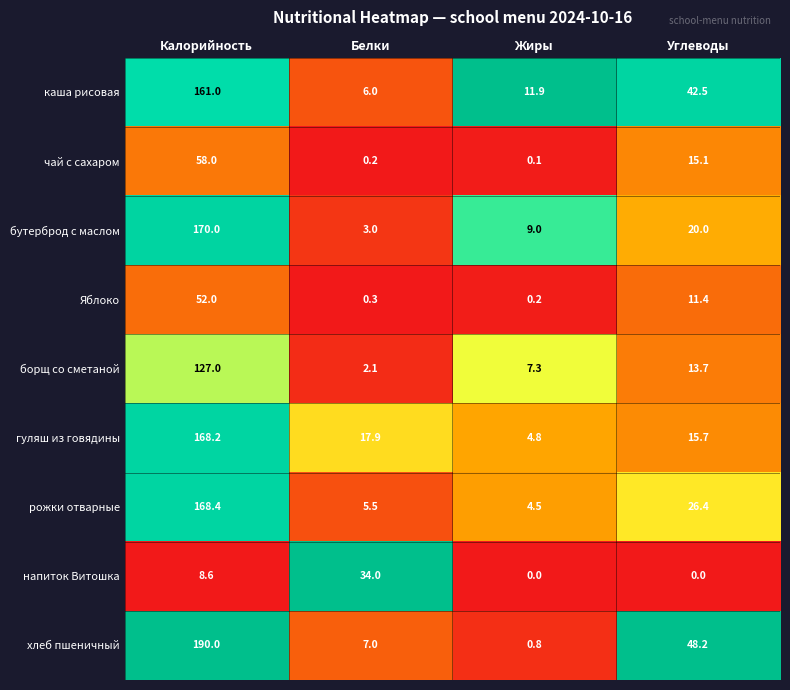

Which series changed the most between Белки and Жиры?

напиток Витошка